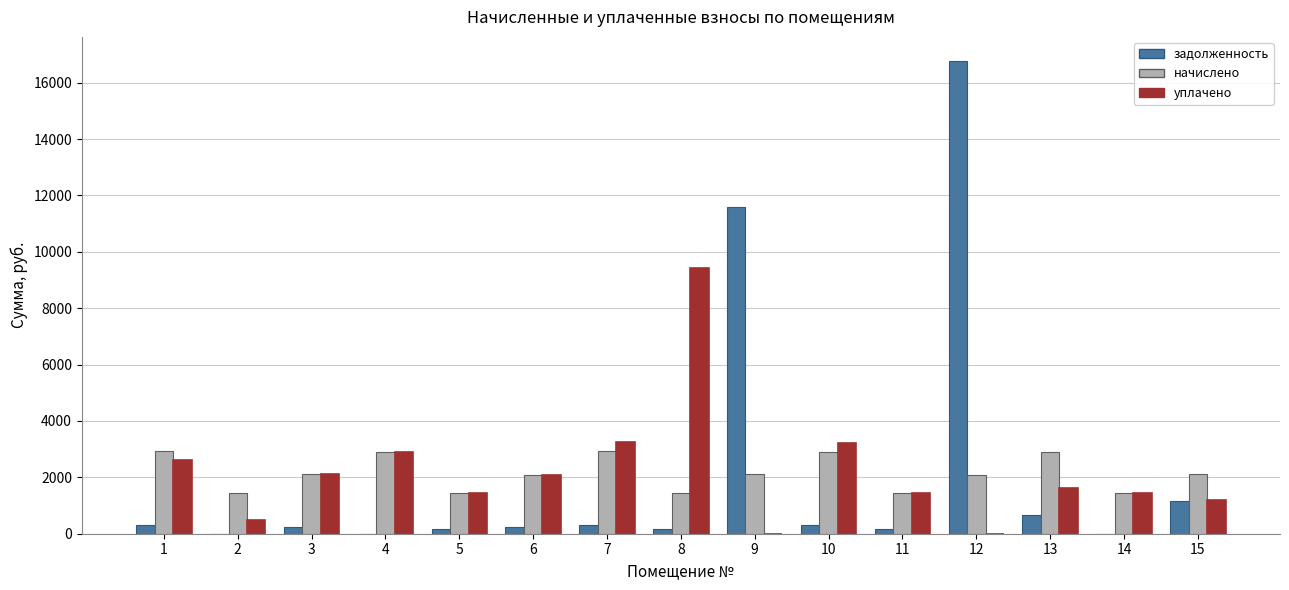

Are the bars horizontal?

No